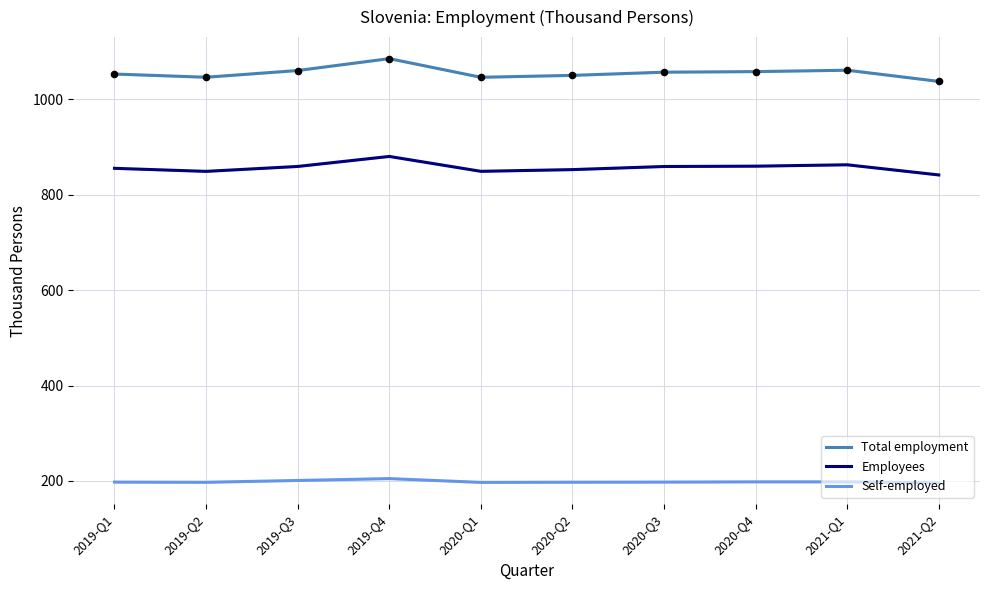

Is the value of Employees at 2019-Q3 greater than the value of Self-employed at 2020-Q1?

Yes